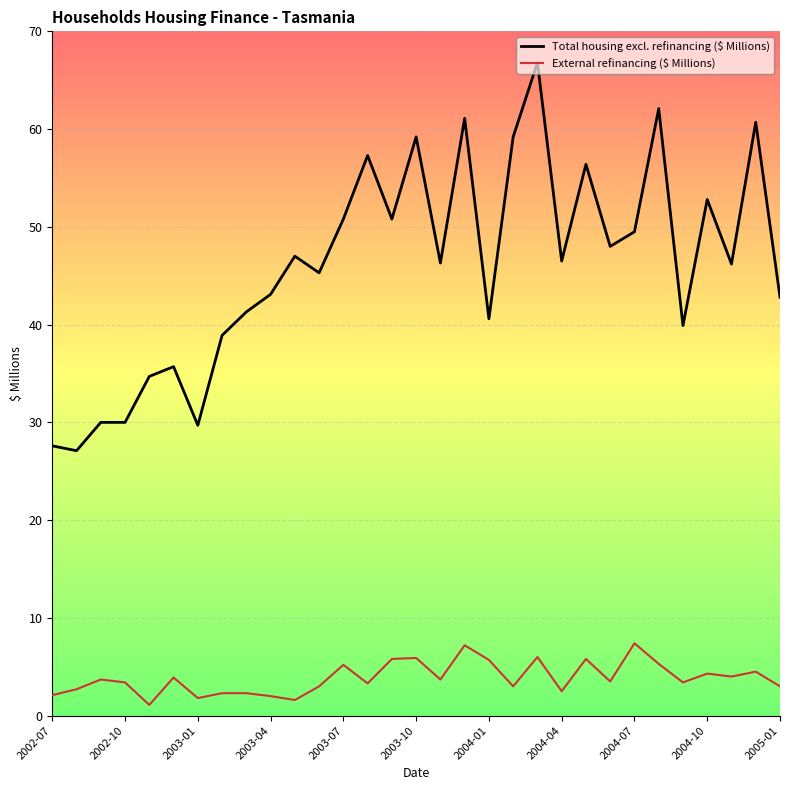

Which series has the widest spread of values?

Total housing excl. refinancing ($ Millions)